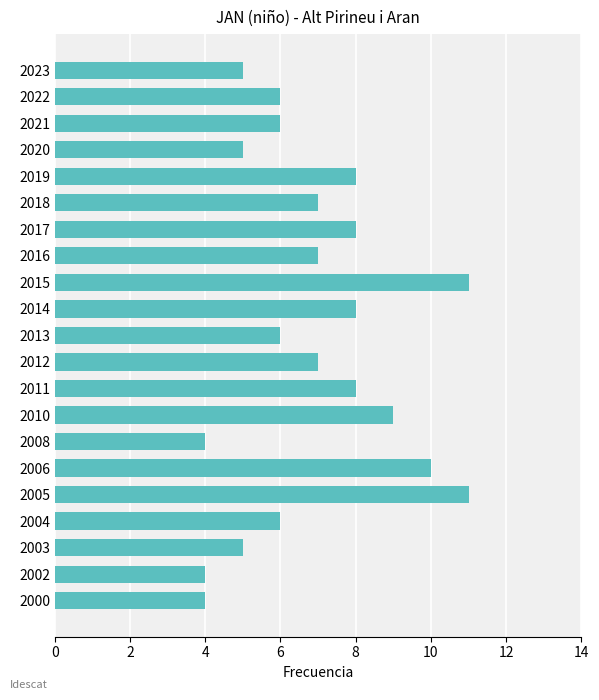

What is the greatest value displayed?

11